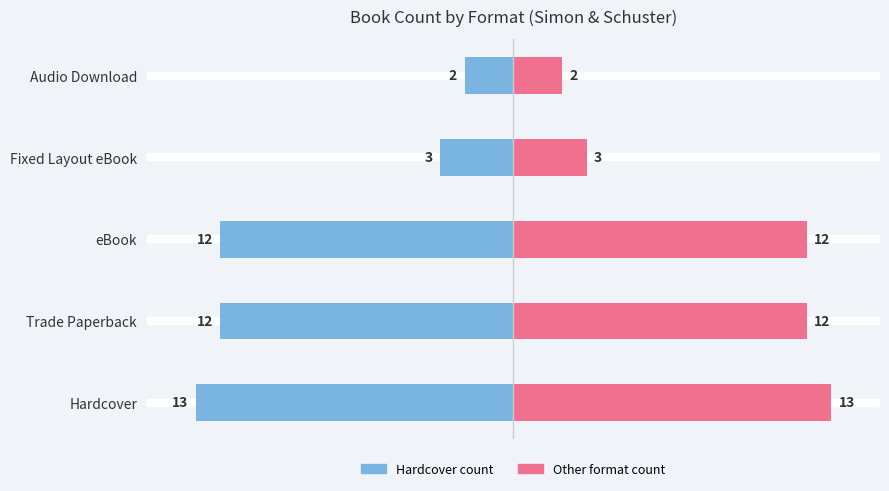

What is the sum of the Trade PB/right values at Audio Download and Hardcover?

15